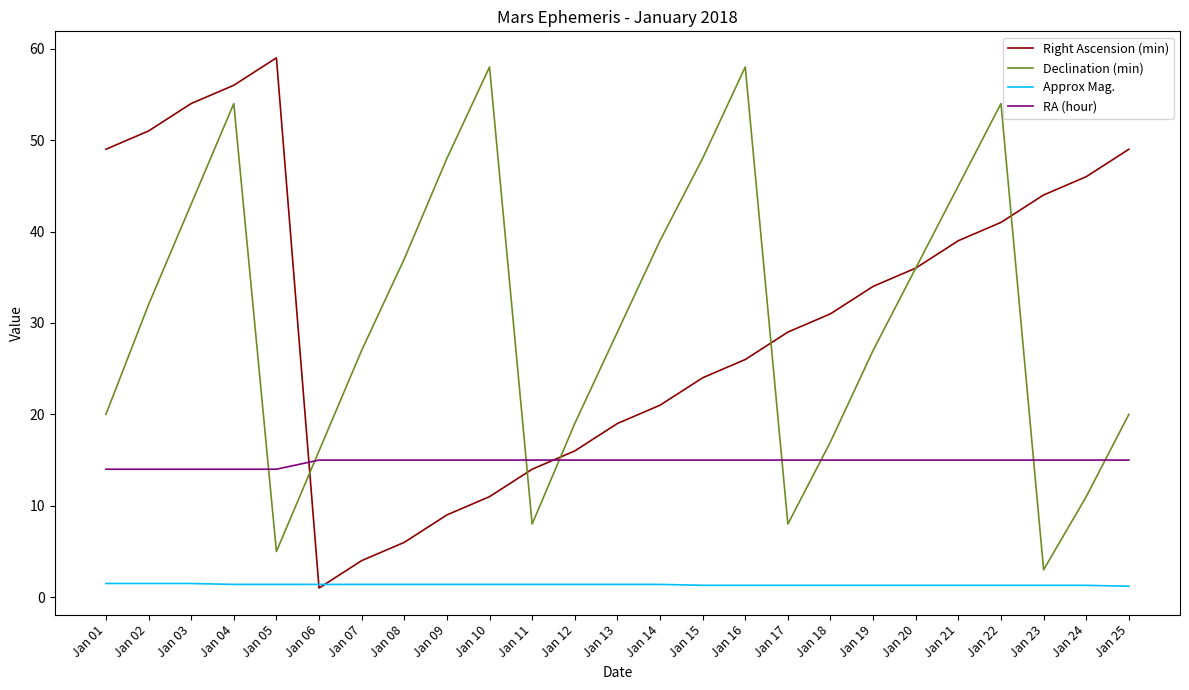

What is the highest value of the RA (hour) series?

15.0